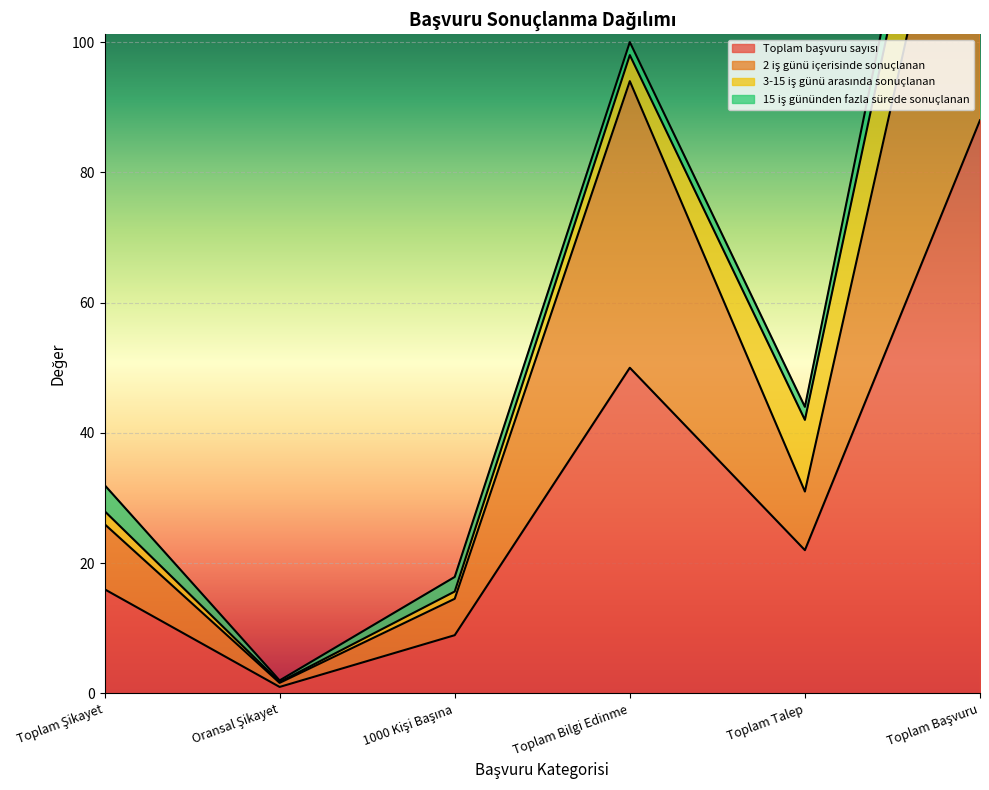

What is the label of the 1st point from the left?

Toplam Şikayet